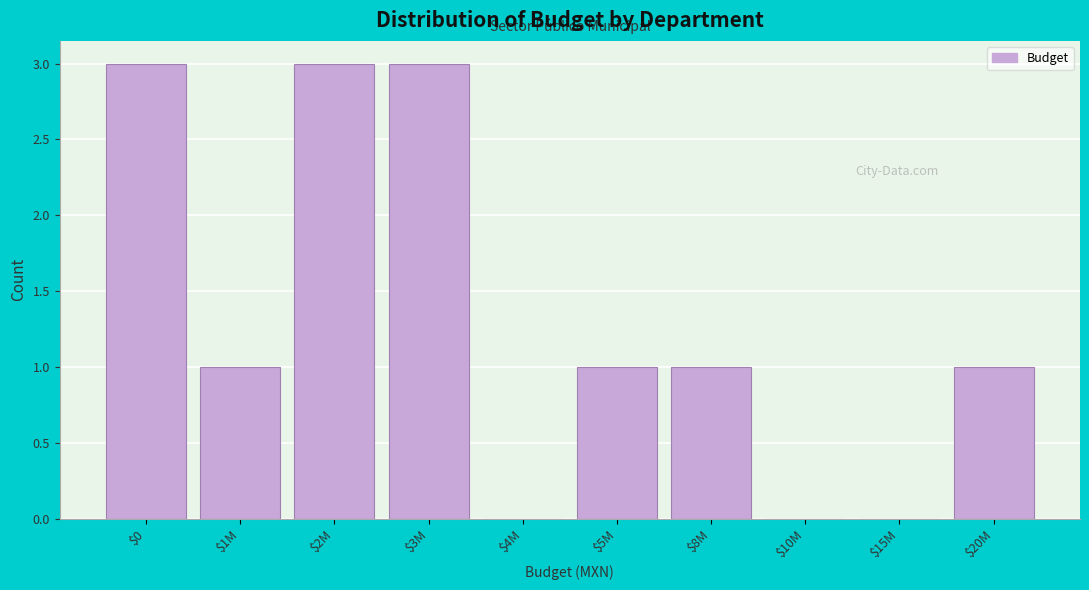

True or false: the data shows 5 at $2M.

False